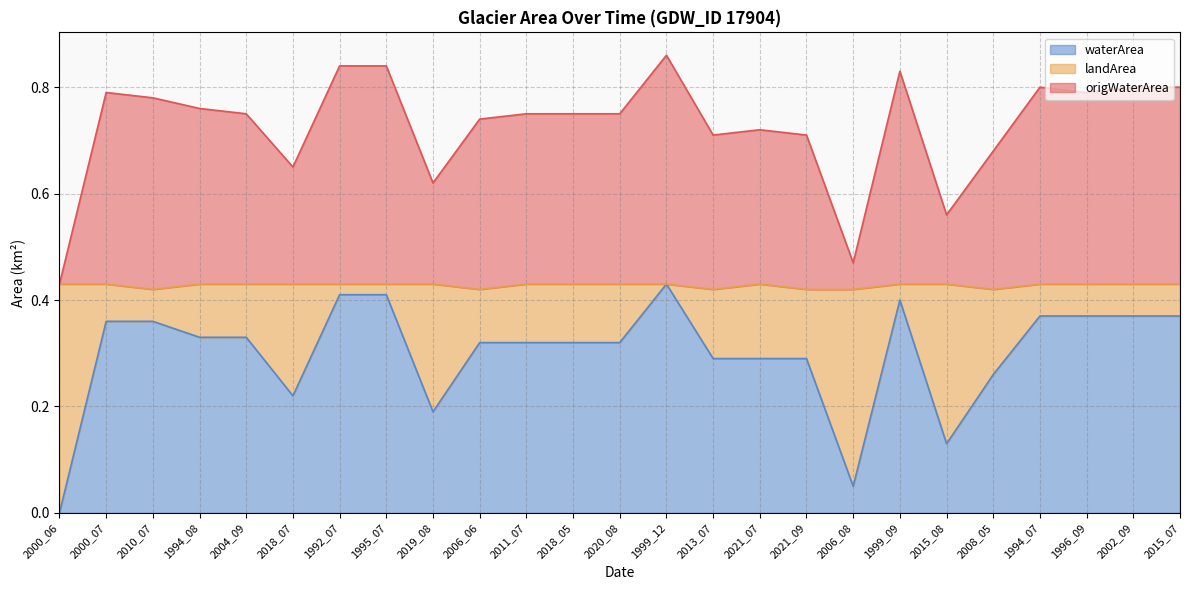

Between 2000_06 and 2006_06, which series saw the biggest shift?

waterArea